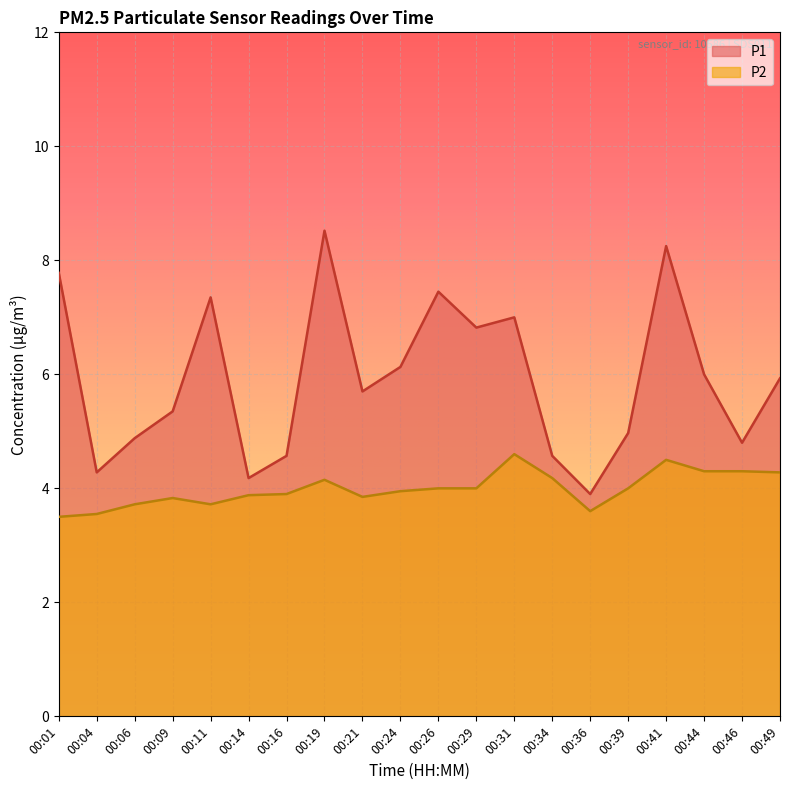

Reading left to right, list all the values displayed in this chart.

P1: 00:01=7.8	00:04=4.3	00:06=4.9	00:09=5.3	00:11=7.3	00:14=4.2	00:16=4.6	00:19=8.5	00:21=5.7	00:24=6.1	00:26=7.5	00:29=6.8	00:31=7.0	00:34=4.6	00:36=3.9	00:39=5.0	00:41=8.2	00:44=6.0	00:46=4.8	00:49=5.9
P2: 00:01=3.5	00:04=3.5	00:06=3.7	00:09=3.8	00:11=3.7	00:14=3.9	00:16=3.9	00:19=4.2	00:21=3.9	00:24=4.0	00:26=4.0	00:29=4.0	00:31=4.6	00:34=4.2	00:36=3.6	00:39=4.0	00:41=4.5	00:44=4.3	00:46=4.3	00:49=4.3